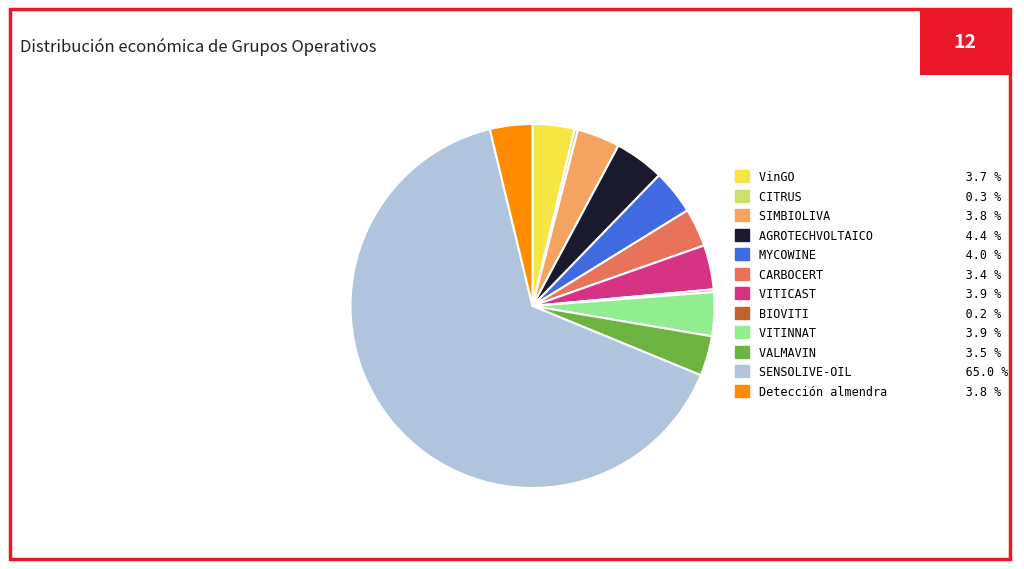

Combined, do Detección almendra 3.8 % and VinGO 3.7 % account for over 50%?

No